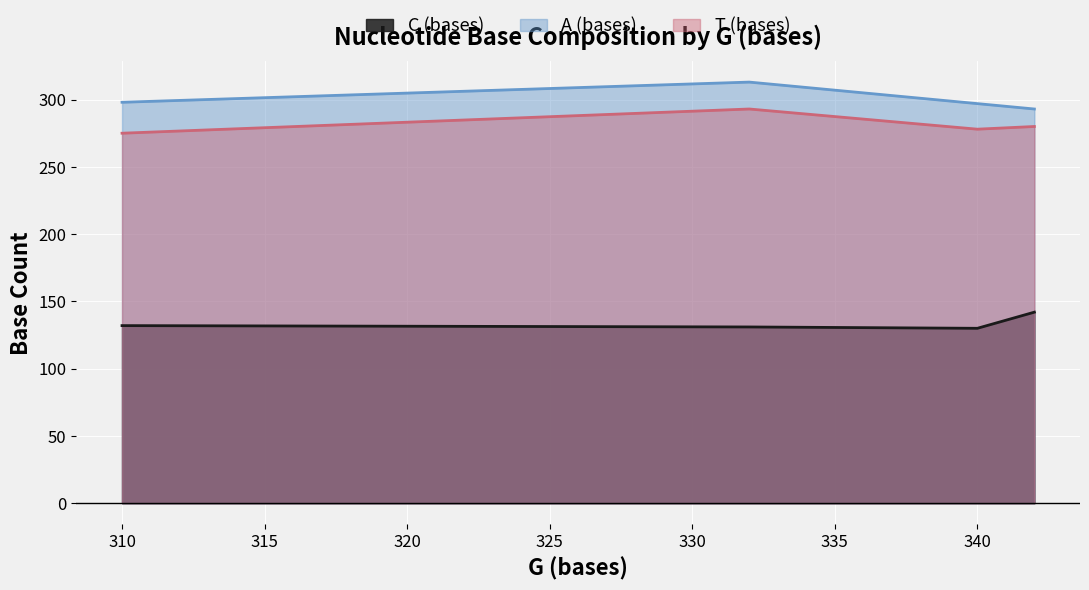

How many values in the T (bases) series exceed 280?

1